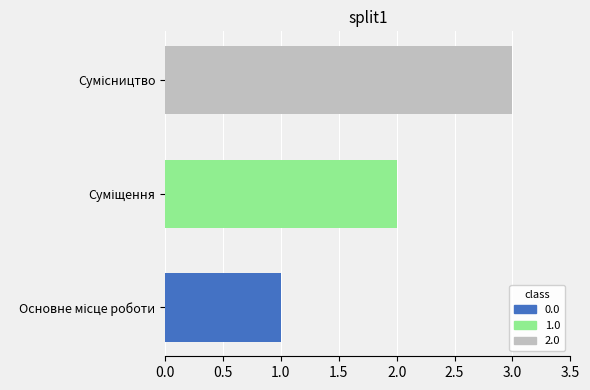

Are the bars grouped side by side (vs. stacked)?

No